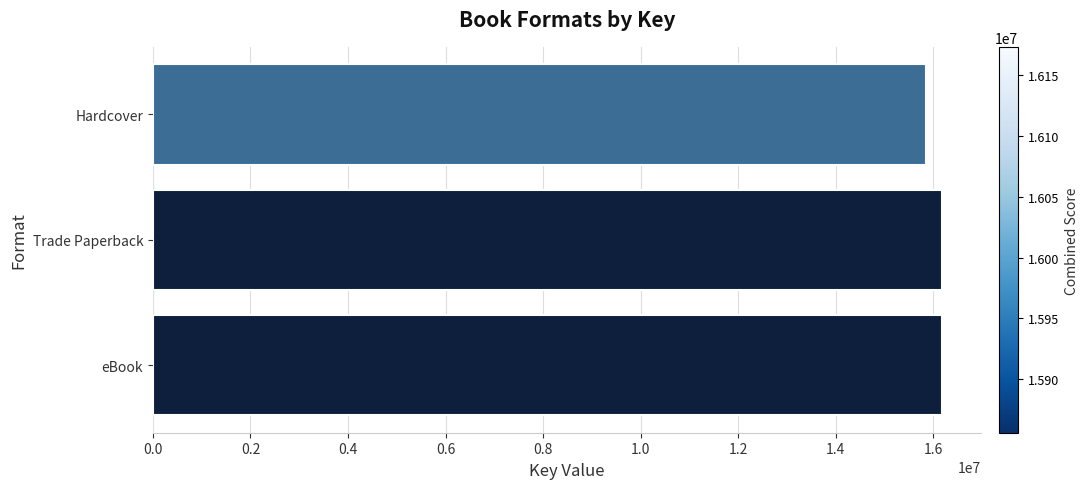

What is the smallest value displayed?

15855837